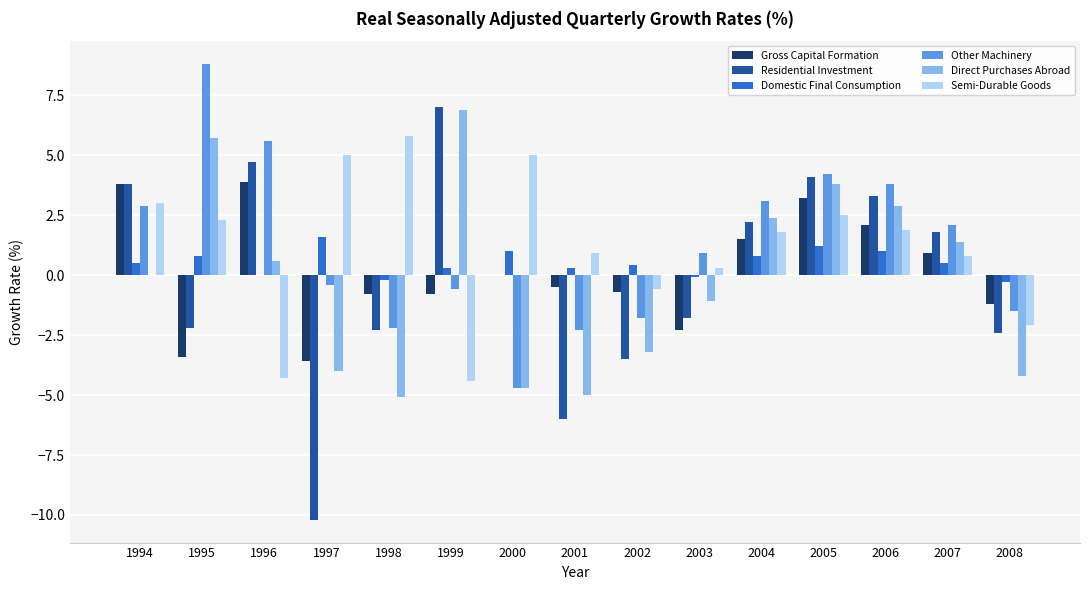

What is the sum of all Other Machinery values?

17.9